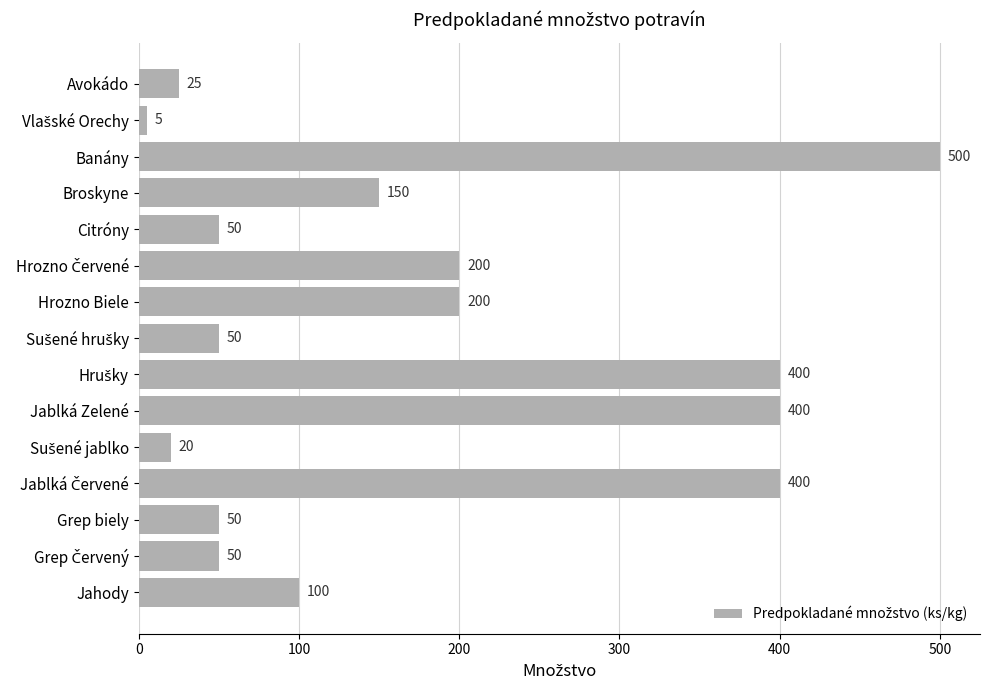

Reading top to bottom, what are all the values shown in this chart?

25	5	500	150	50	200	200	50	400	400	20	400	50	50	100